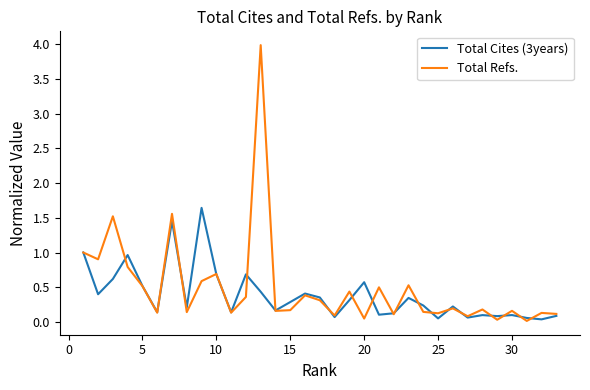

What are all the series names shown in the legend?

Total Cites (3years), Total Refs.